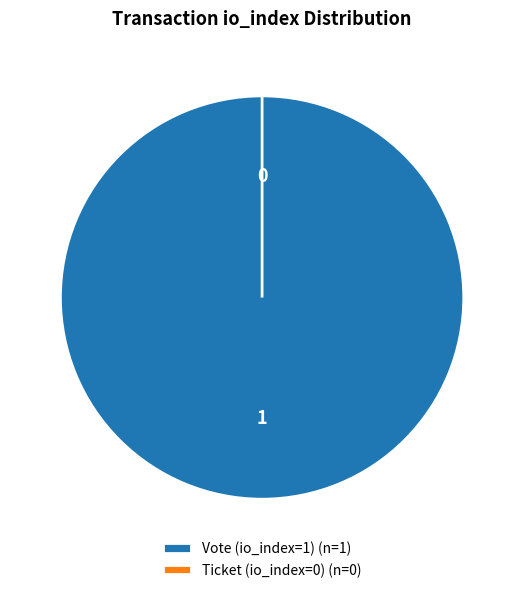

Does Ticket (io_index=0) account for over 50% of the chart?

No